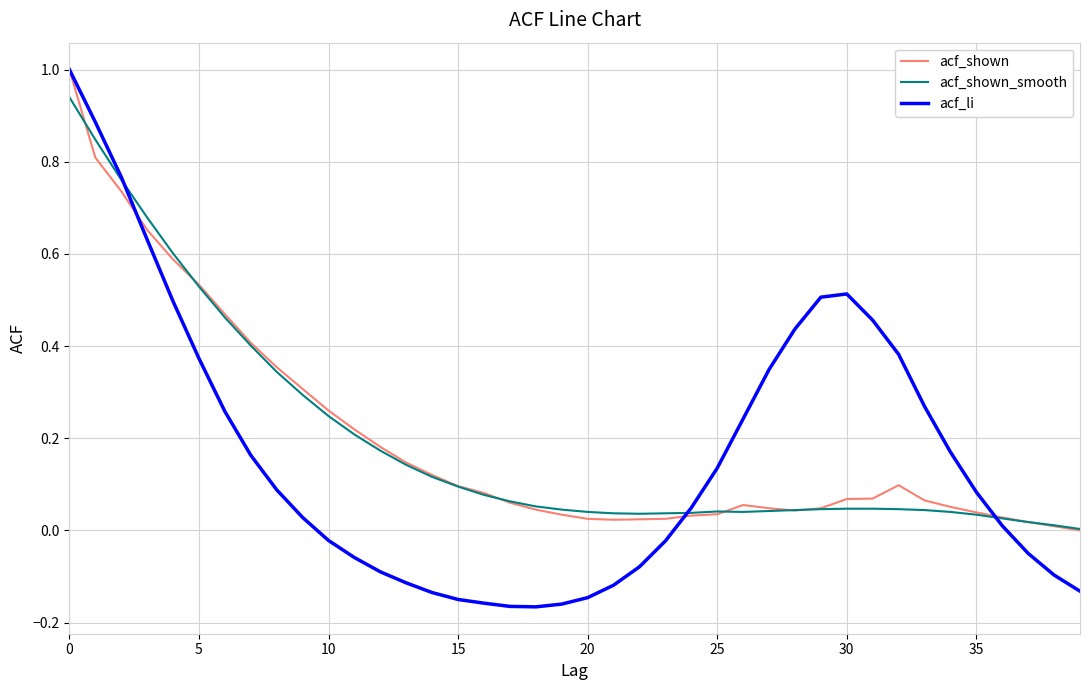

In acf_li, how many points are higher than both neighbors (excluding endpoints)?

1